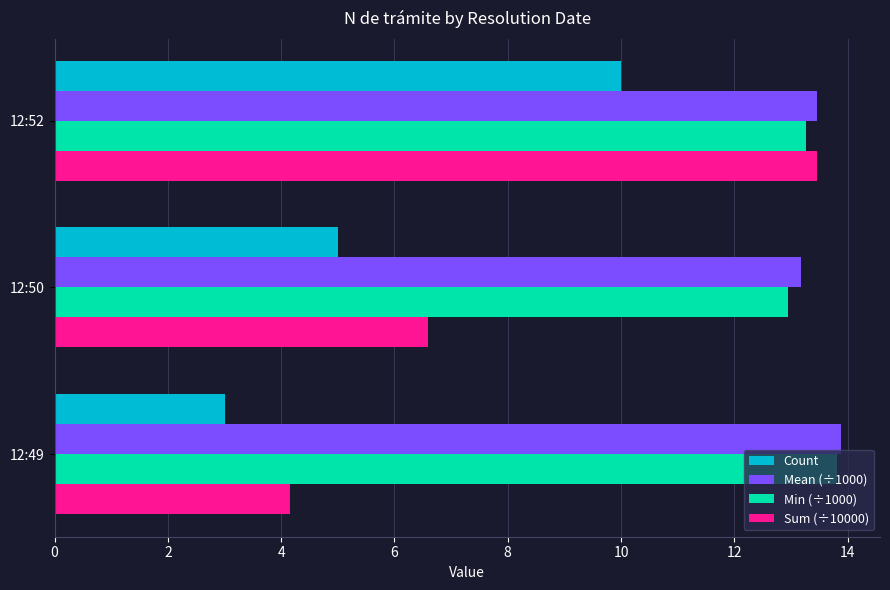

The value of Mean (÷1000) at 12:50 is 2.7. True or false?

False